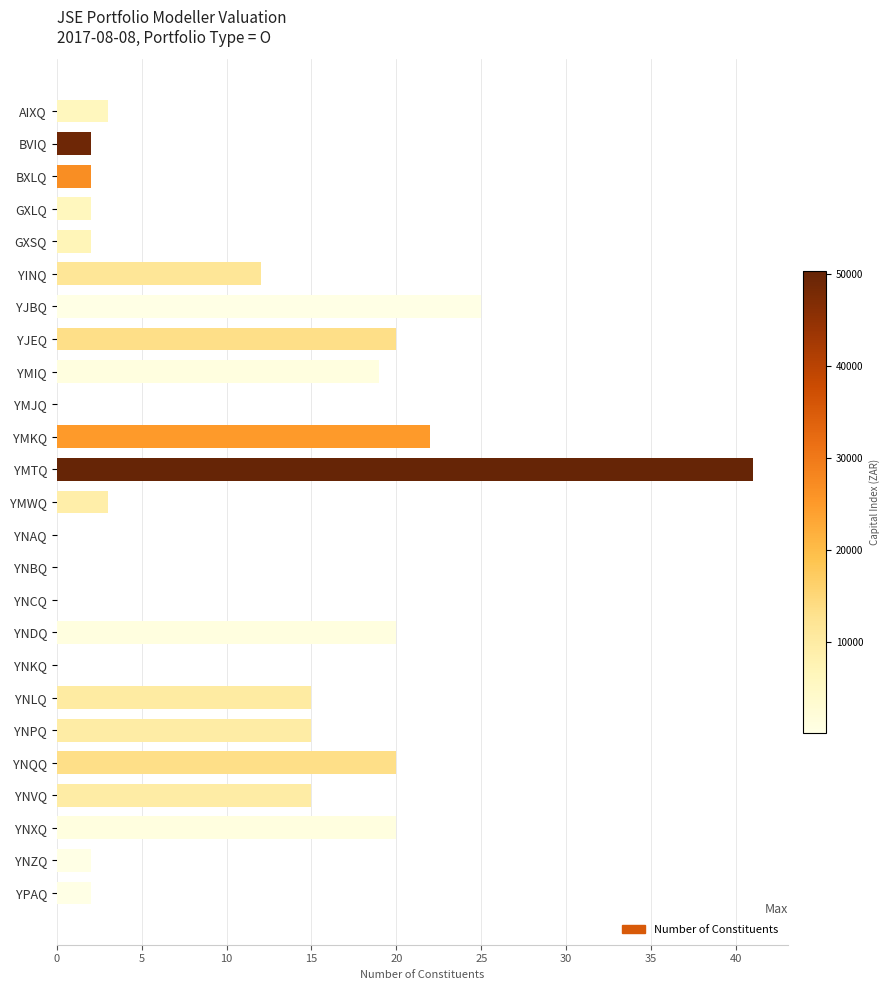

What is the maximum value shown in the chart?

41